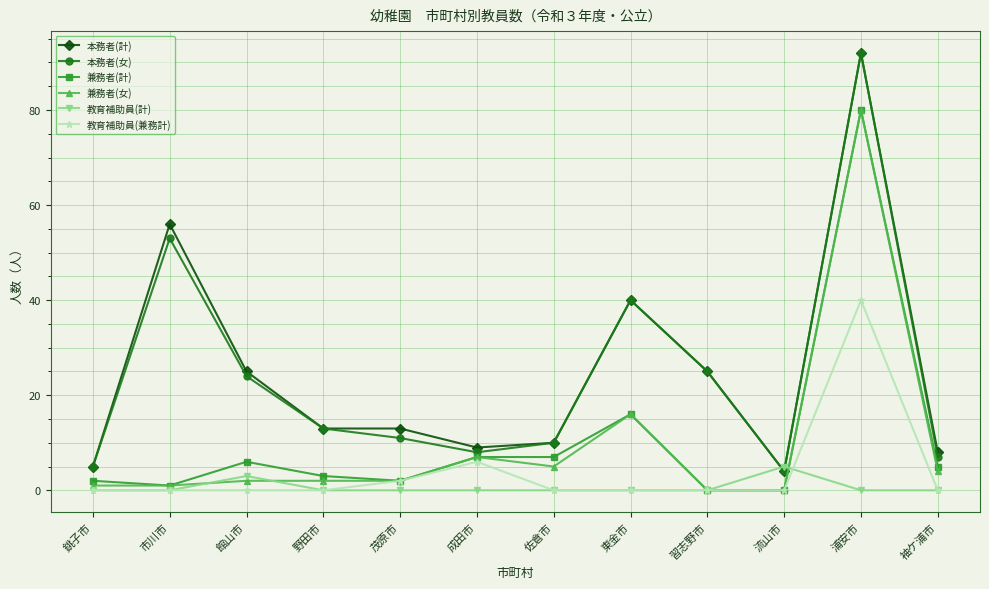

Is the value of 教育補助員(計) at 野田市 greater than the value of 兼務者(女) at 館山市?

No